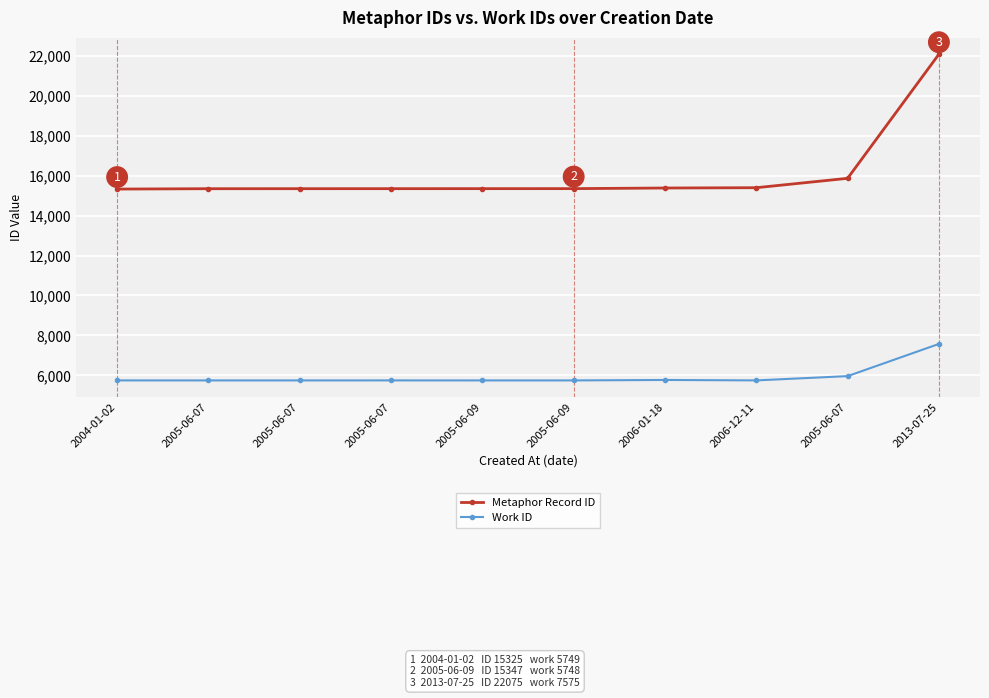

What is the value of the Metaphor Record ID point at the 6th from the left?

15346